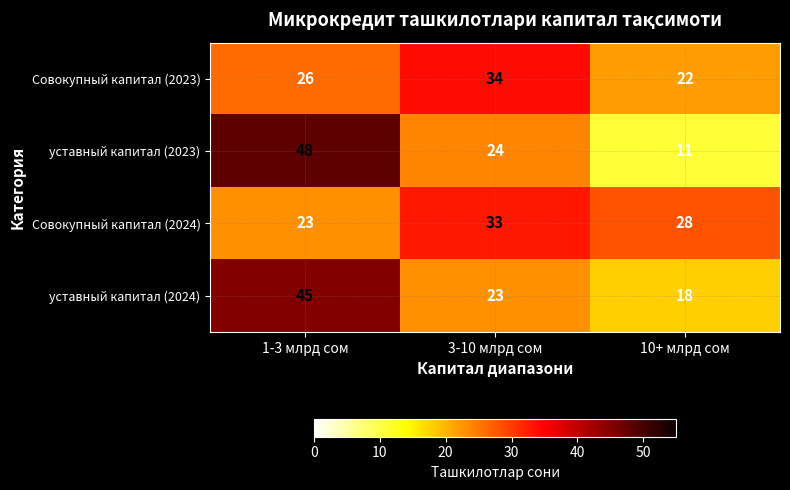

Which series has the widest spread of values?

уставный капитал (2023)